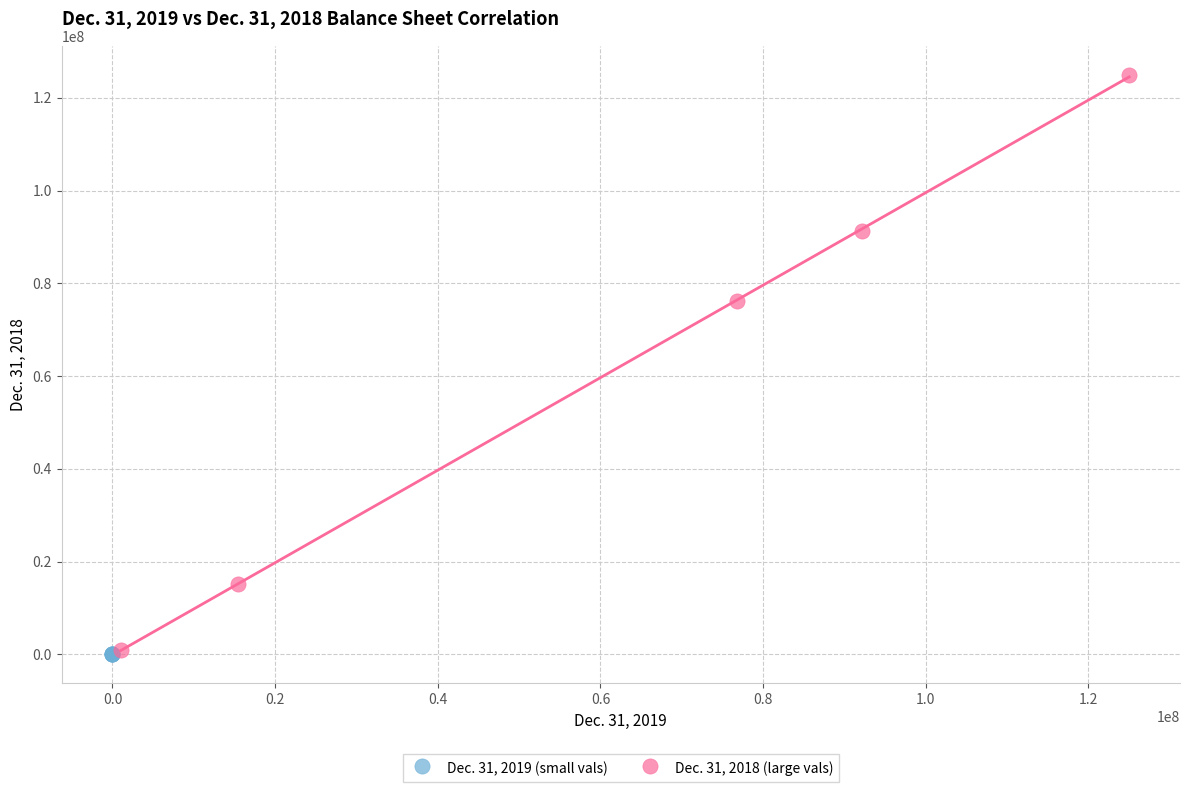

What are all the series names shown in the legend?

Dec. 31, 2019 (small vals), Dec. 31, 2018 (large vals)